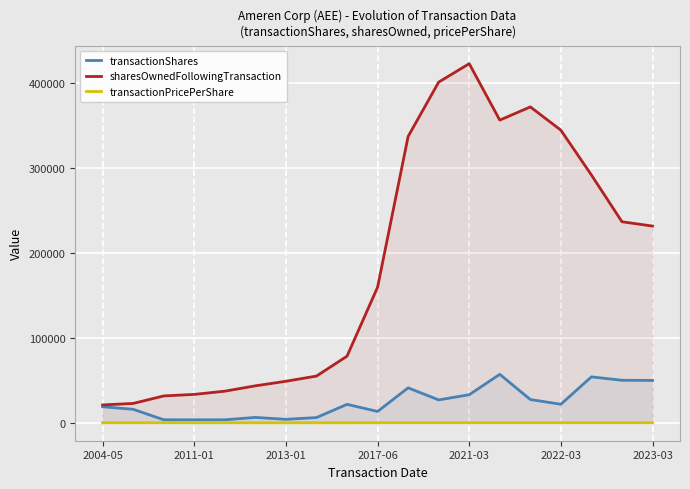

Is it true that transactionShares equals 73700.4 at 10?

False